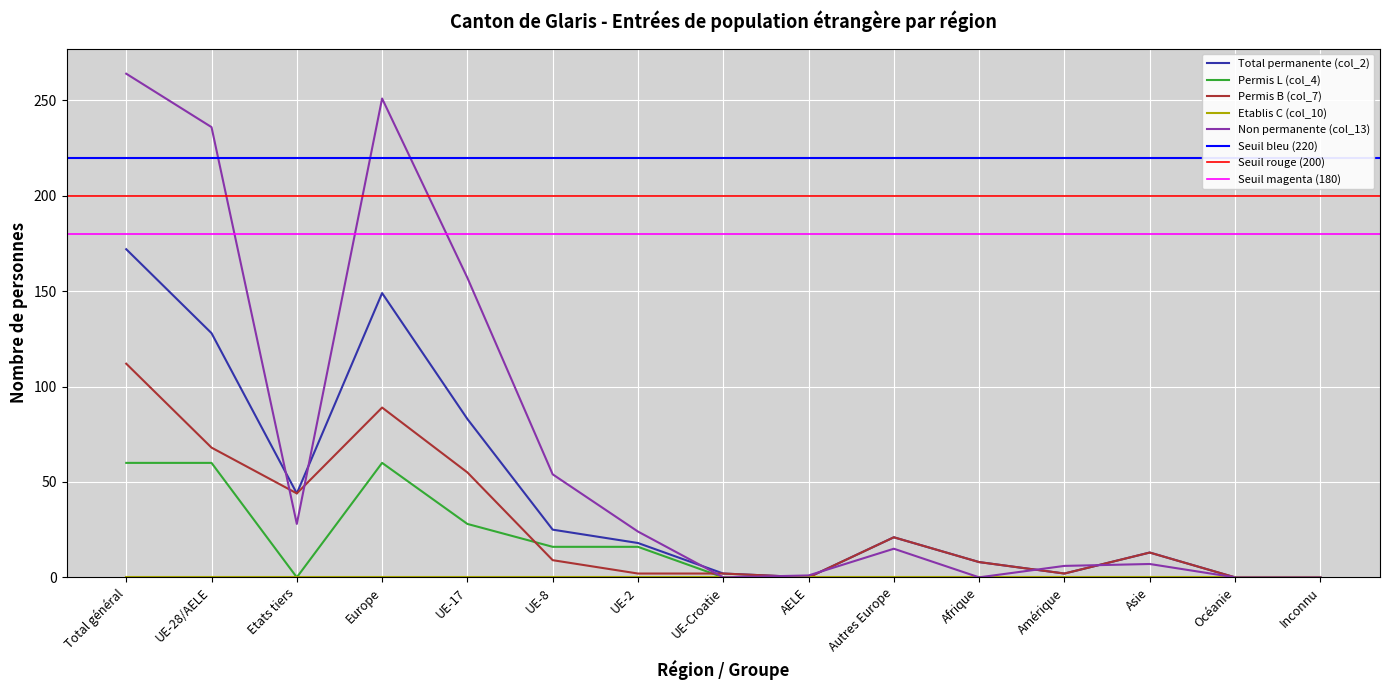

At which category is the sum across all series the highest?

Total général